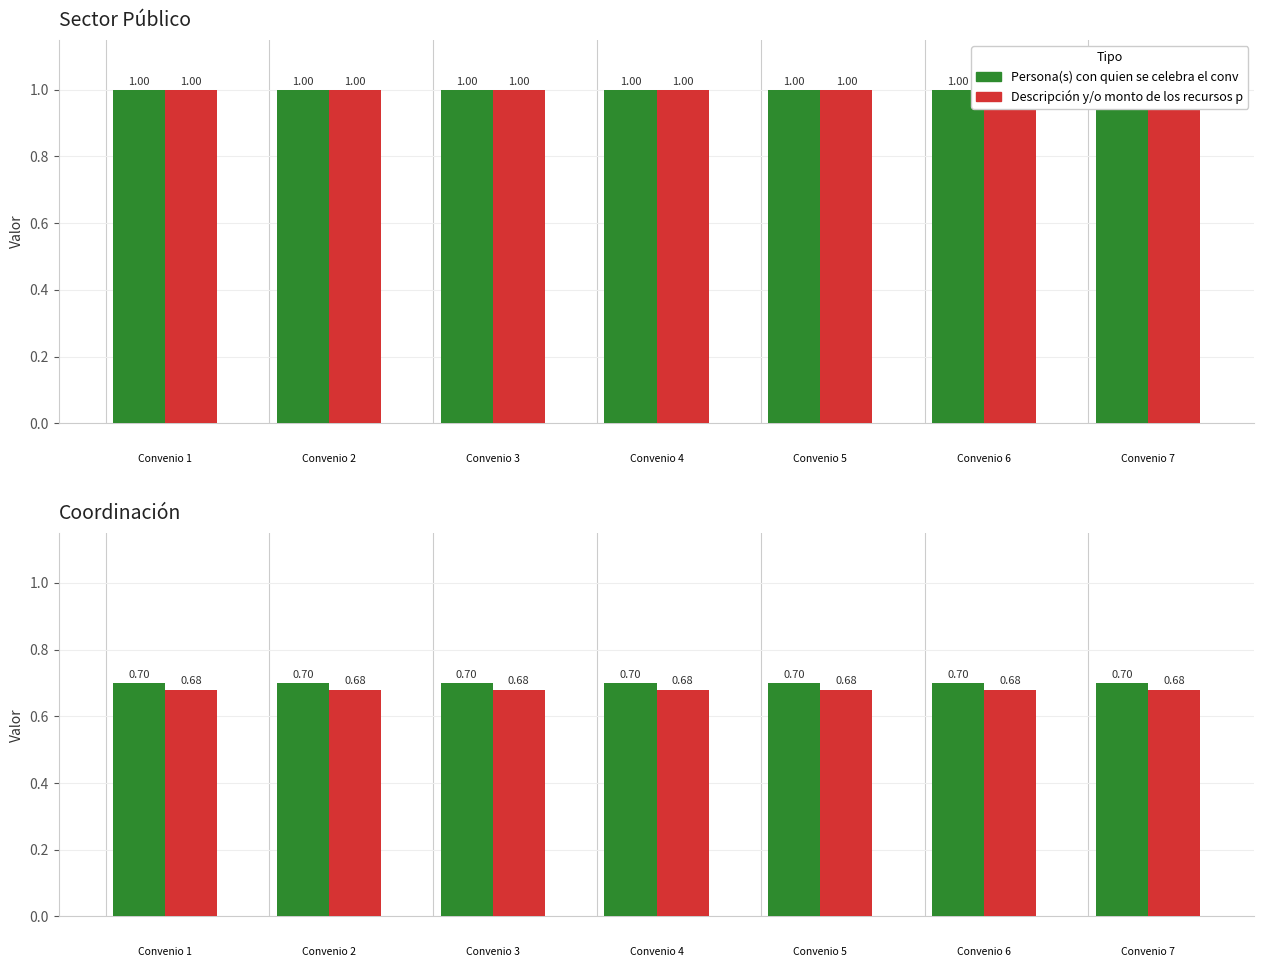

Does the chart contain stacked bars?

No